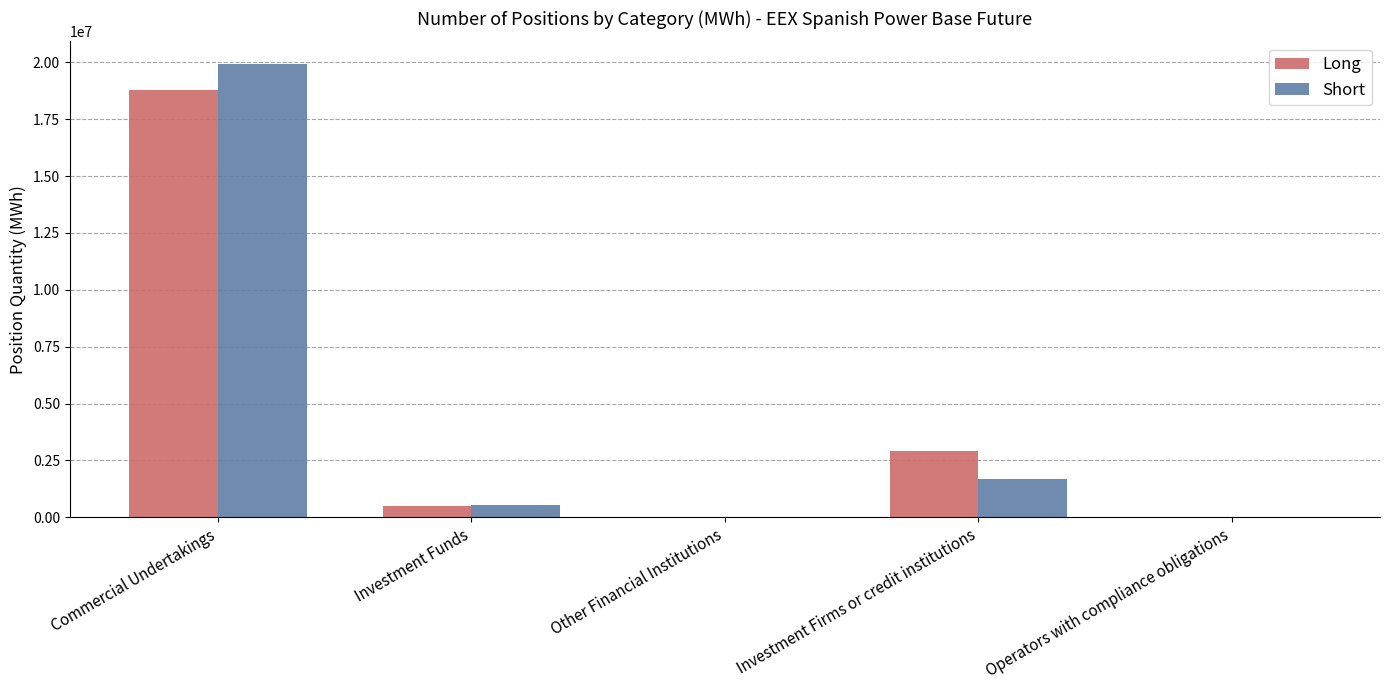

At which category is the sum across all series the highest?

Commercial Undertakings